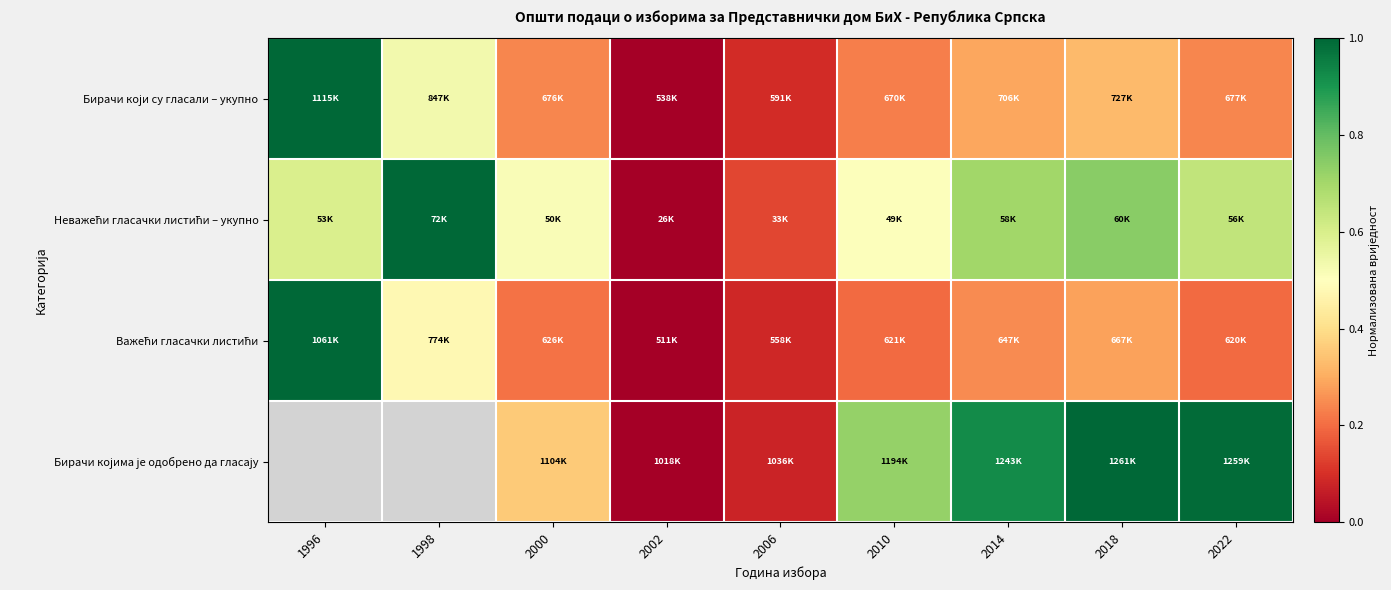

Between 1996 and 2022, which series saw the biggest shift?

Важећи гласачки листићи